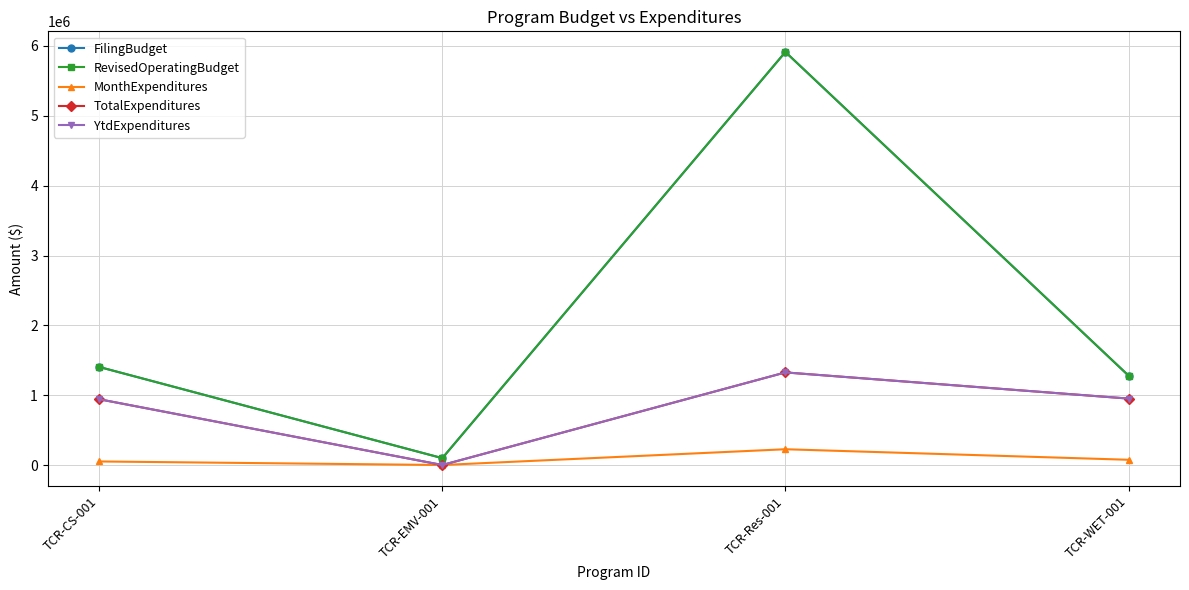

How many lines are shown in the chart?

5